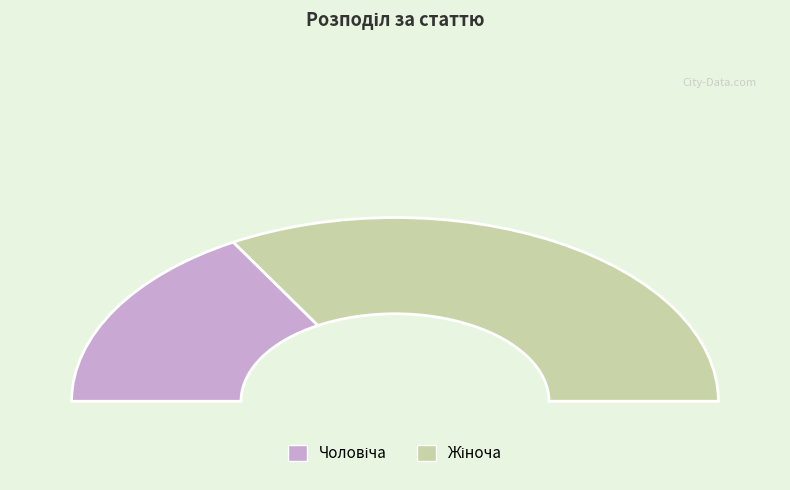

What is the ratio of the value at Жіноча to the value at Чоловіча?

2.0